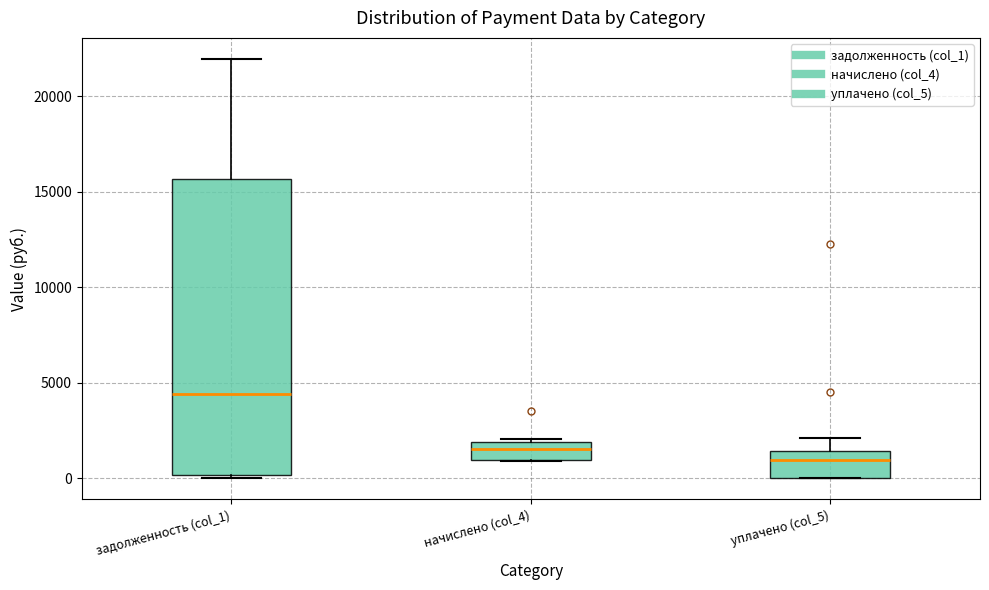

Reading left to right, transcribe this box plot: for each box, give where its median line is, the range the box spans, and where its two whiskers end, as read against the y-axis. The values are not printed on the chart, so give them approximately, as read against the axis.

задолженность (col_1): median 4500, box 0 to 15500, whiskers 0 (just below the box's lower edge) to 22000
начислено (col_4): median 1500, box 1000 to 2000, whiskers 1000 to 2000 (just above the box's upper edge)
уплачено (col_5): median 1000, box 0 to 1500, whiskers 0 to 2000